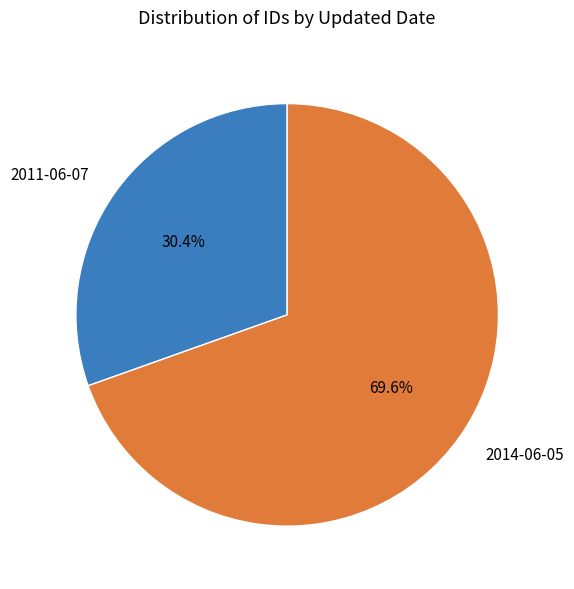

What is the ratio of the value at 2014-06-05 to the value at 2011-06-07?

2.3